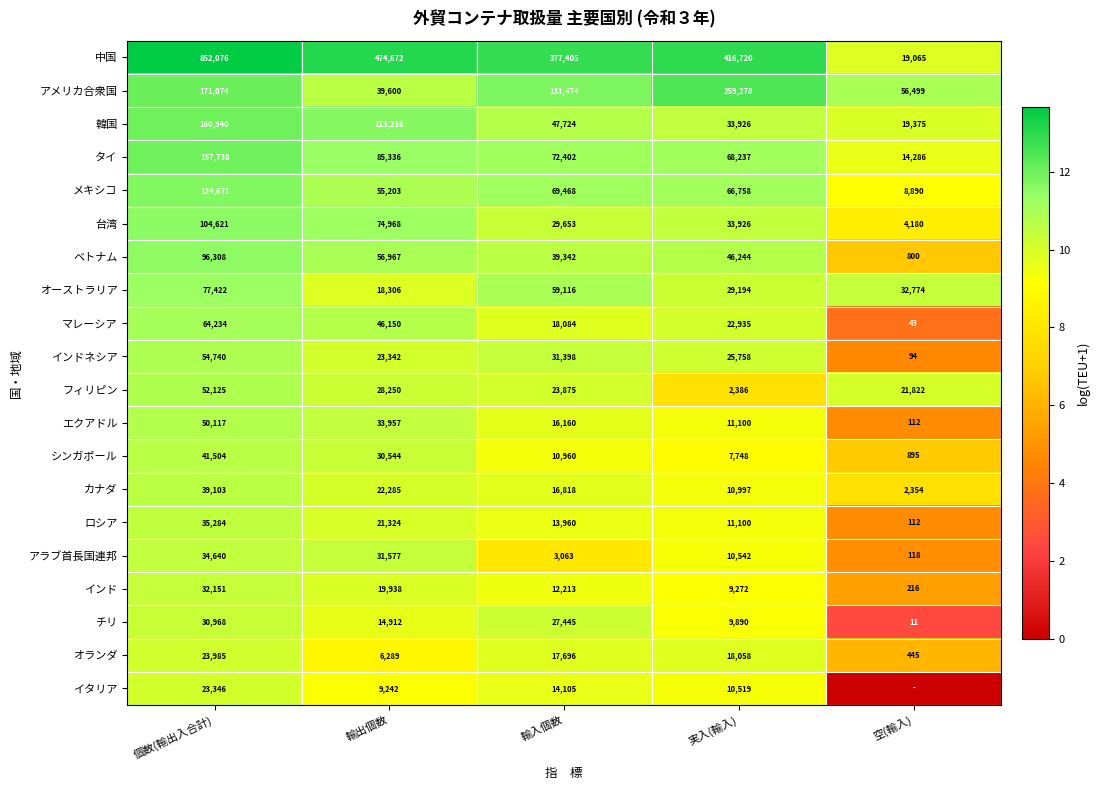

Rank the series at 輸入個数 from lowest to highest value.

アラブ首長国連邦, シンガポール, インド, ロシア, イタリア, エクアドル, カナダ, オランダ, マレーシア, フィリピン, チリ, 台湾, インドネシア, ベトナム, 韓国, オーストラリア, メキシコ, タイ, アメリカ合衆国, 中国